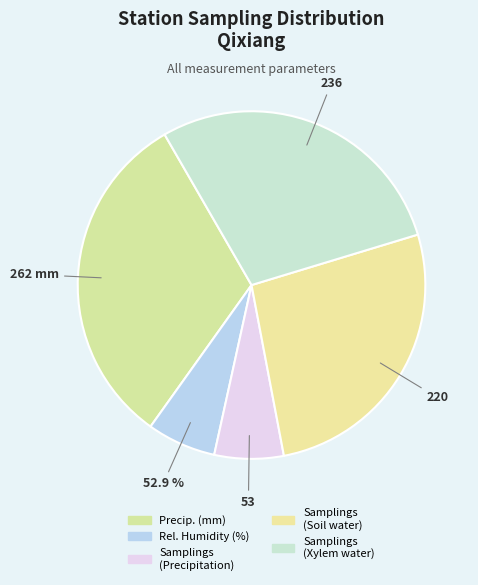

What percentage do Number of samplings - Xylem water and Relative humidity (%) together represent?

35.1%